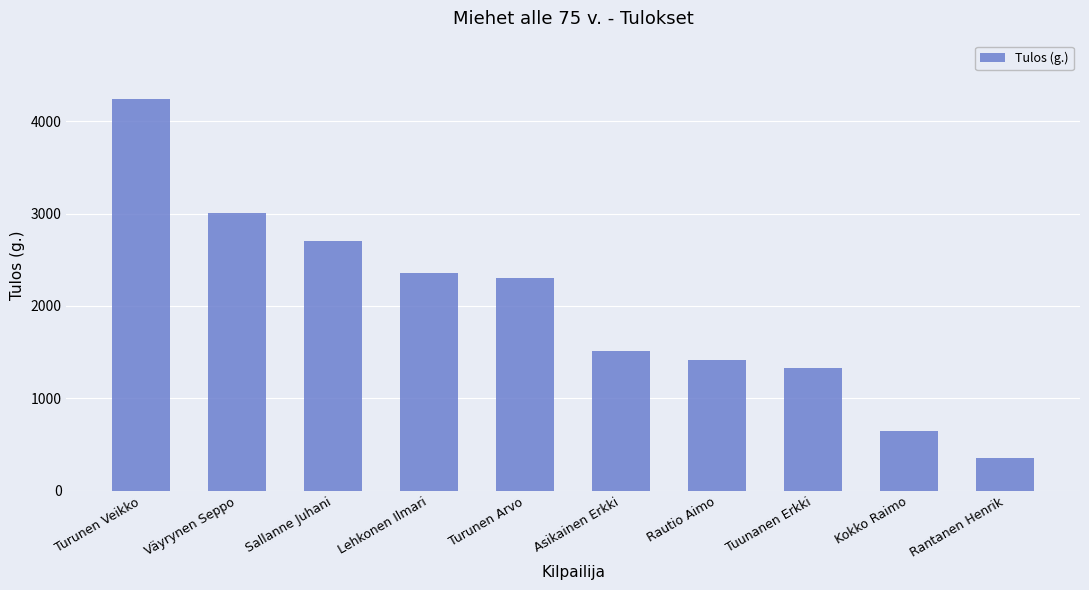

What is the sum of the values at Turunen Arvo and Tuunanen Erkki?

3625